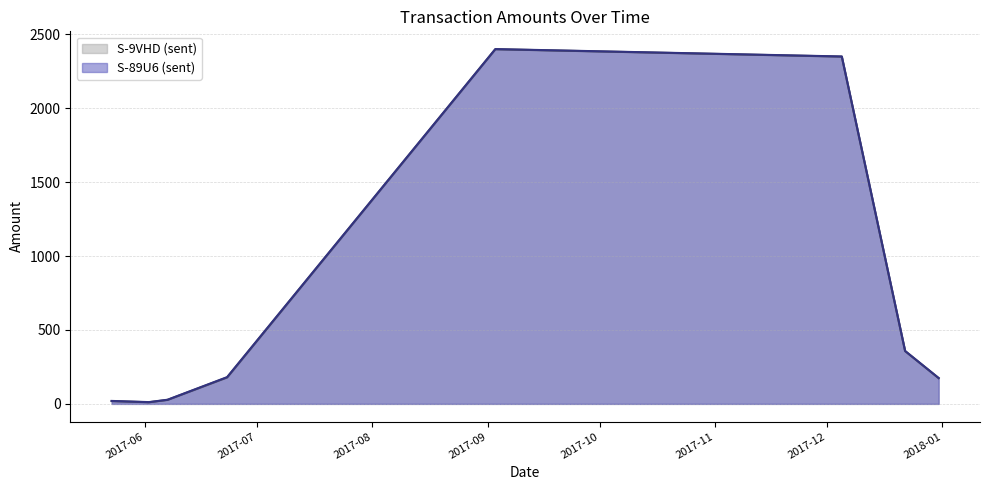

How many lines are shown in the chart?

2